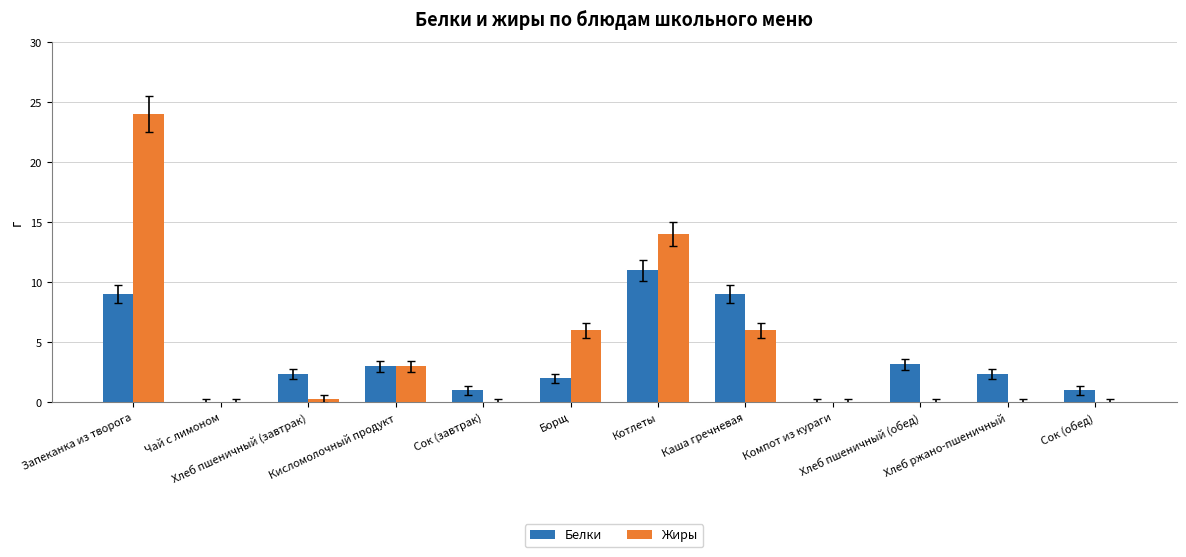

What is the sum of all Жиры values?

53.3